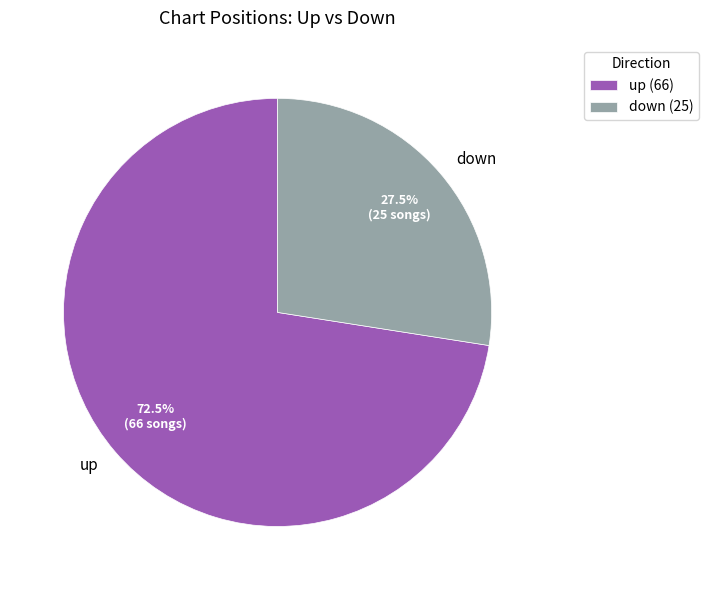

Which category has the biggest portion of the pie?

up